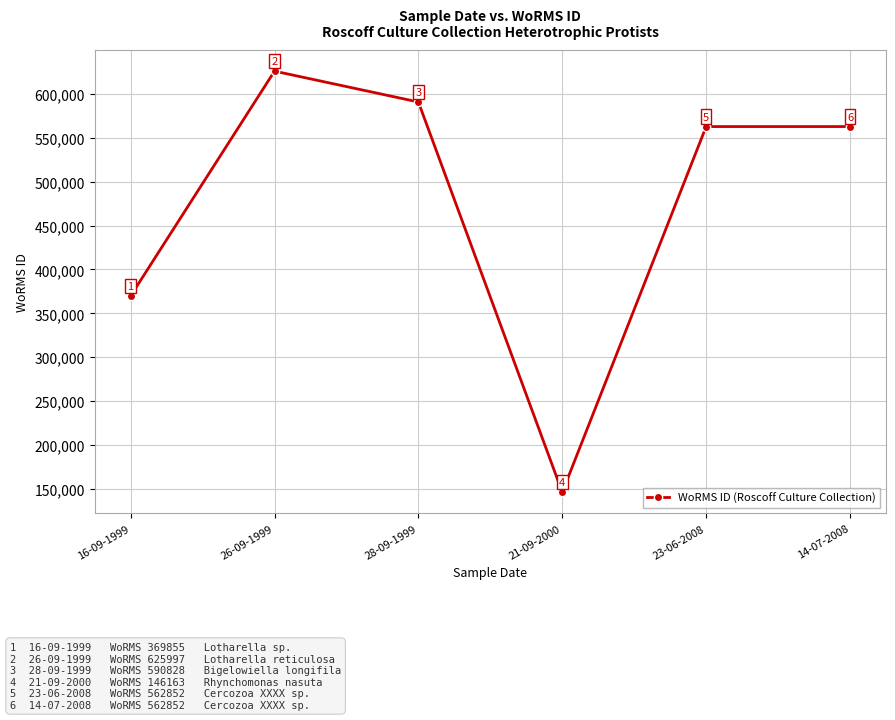

What is the difference between the maximum and minimum values?

479834